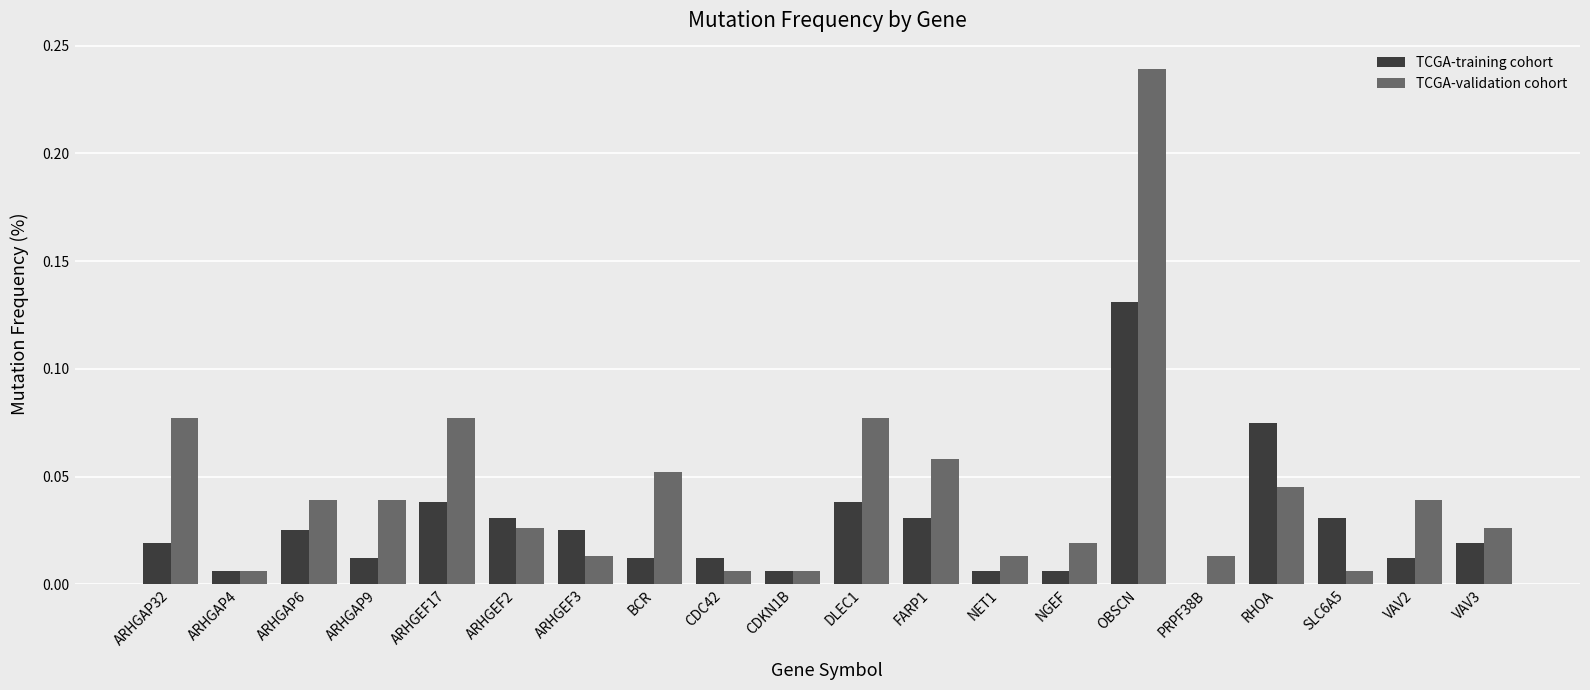

Count the number of data series in this chart.

2